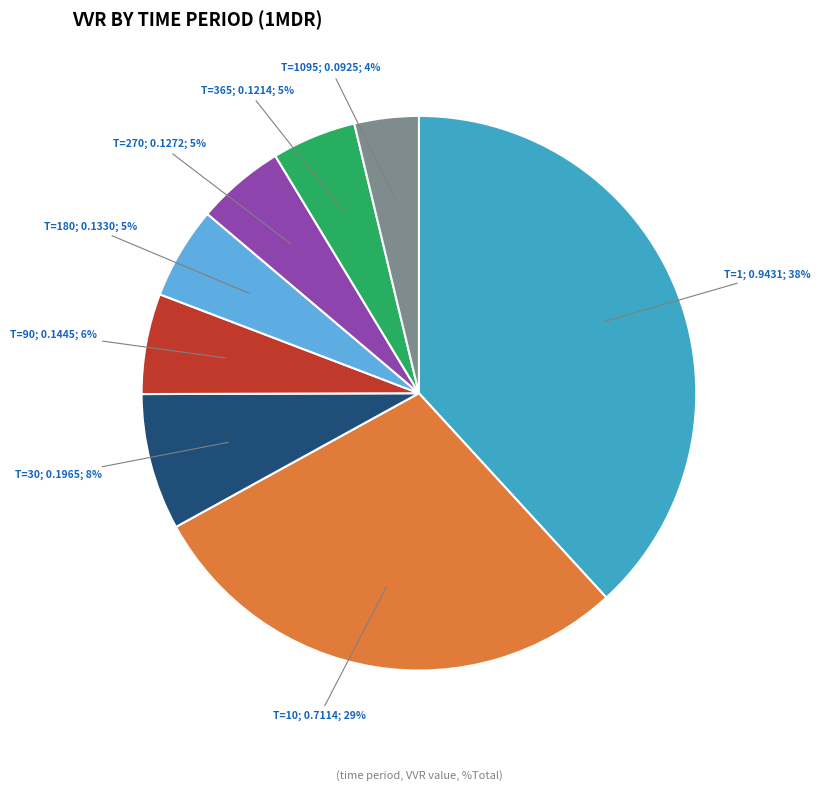

Does any single category account for the majority?

No